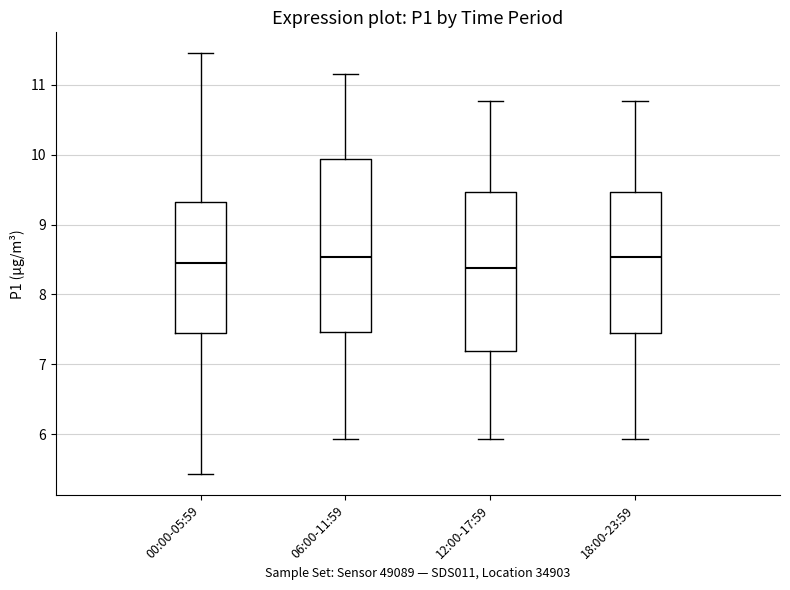

Where does the lower whisker of the box for 00:00-05:59 end on the y-axis? The values are not printed on the chart, so give them approximately, as read against the axis.

5.4